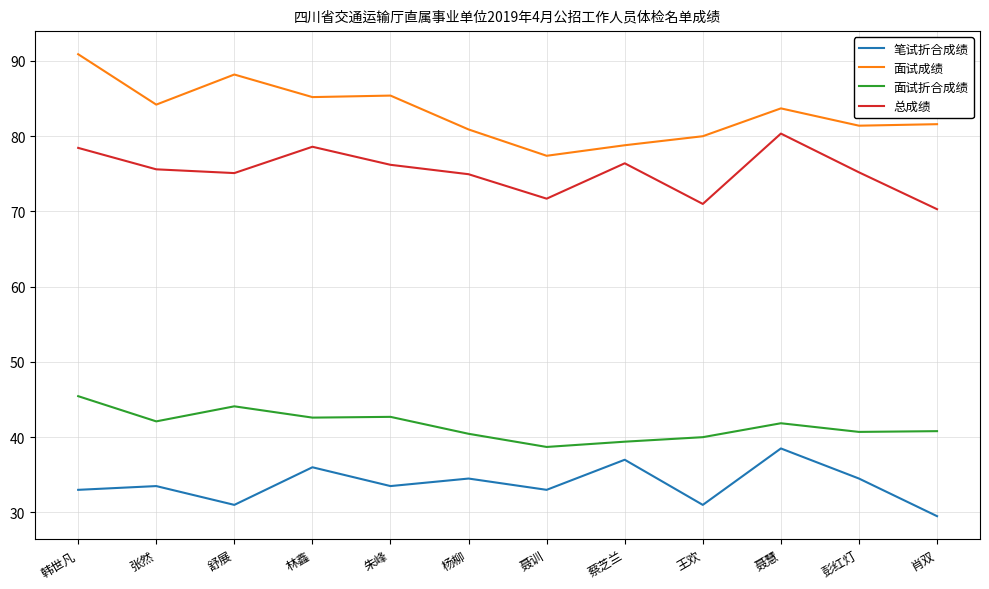

What is the difference between the highest and lowest values at 杨柳?

46.4